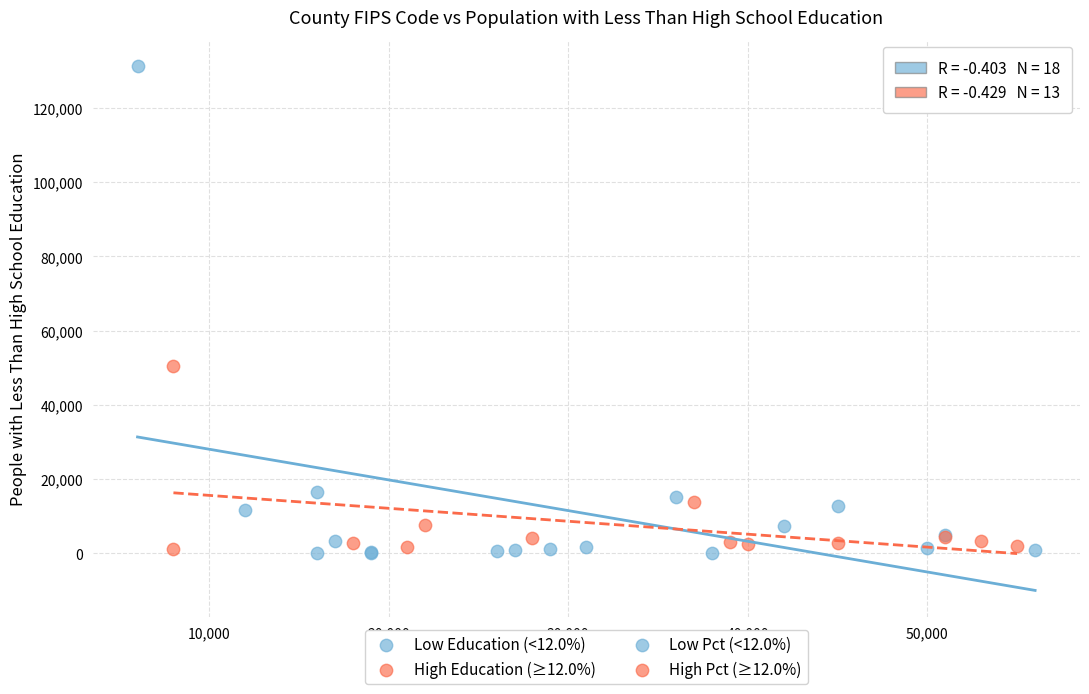

Which series has the widest spread of Y values?

Low Education (<12.0%)